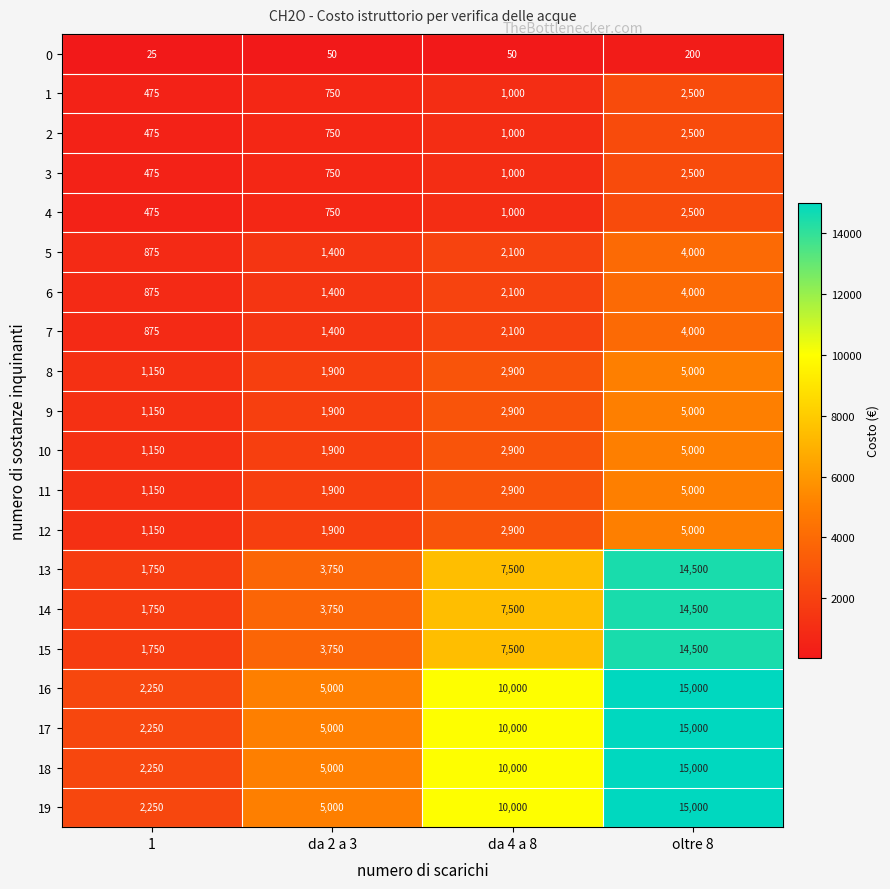

Read the 12 value at da 2 a 3.

1900